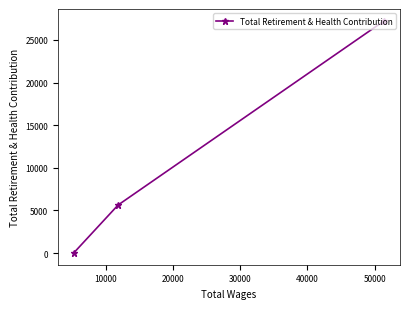

What is the value of the 3rd point from the left?

27263